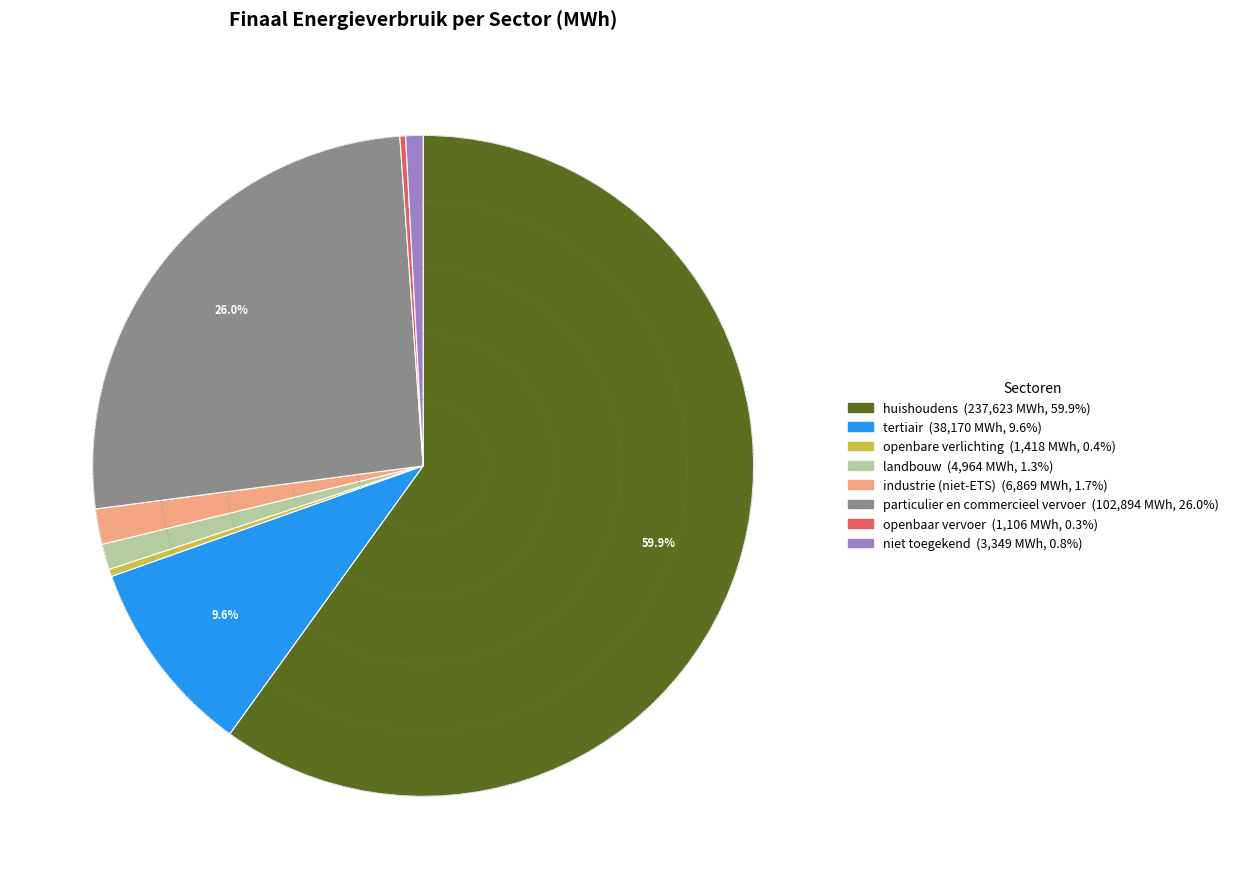

Approximately how many times larger is the value at niet toegekend compared to openbare verlichting?

2.4